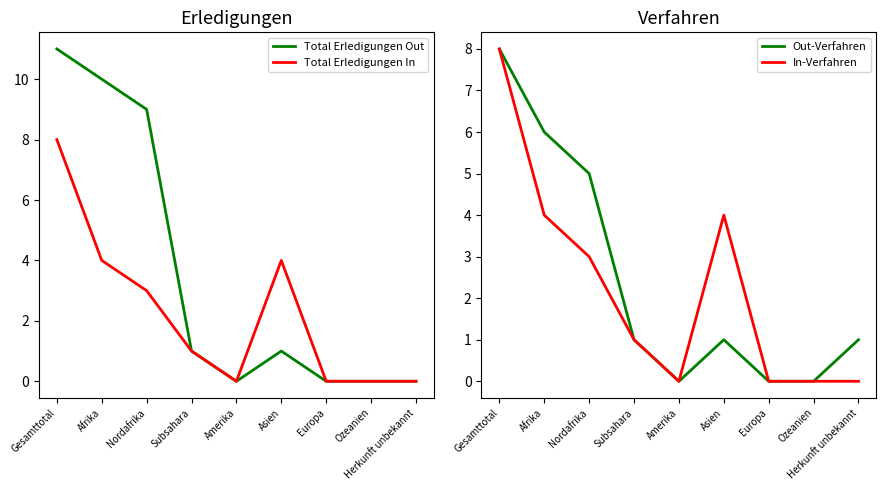

What is the difference between the second highest and second lowest values in the Out-Verfahren series?

6